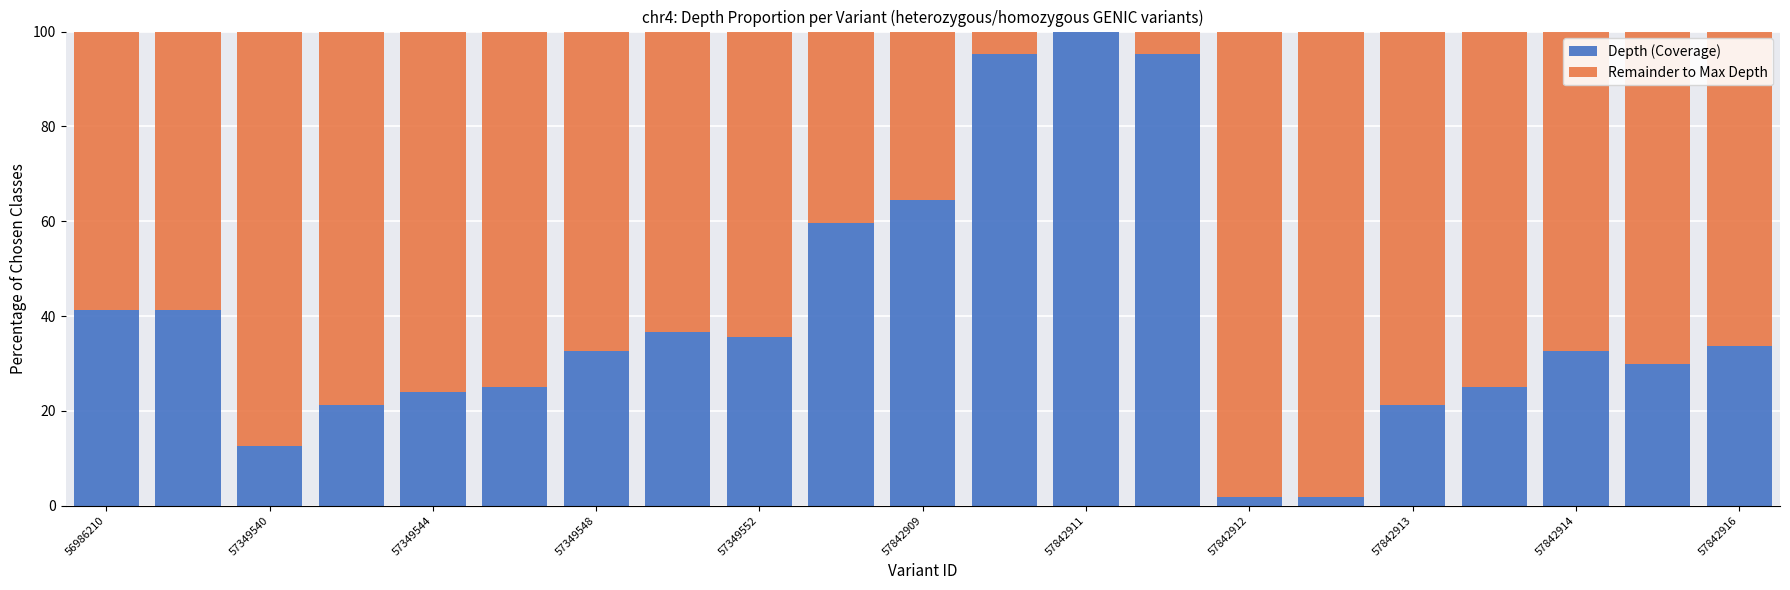

What is the maximum value for Depth (Coverage)?

100.0